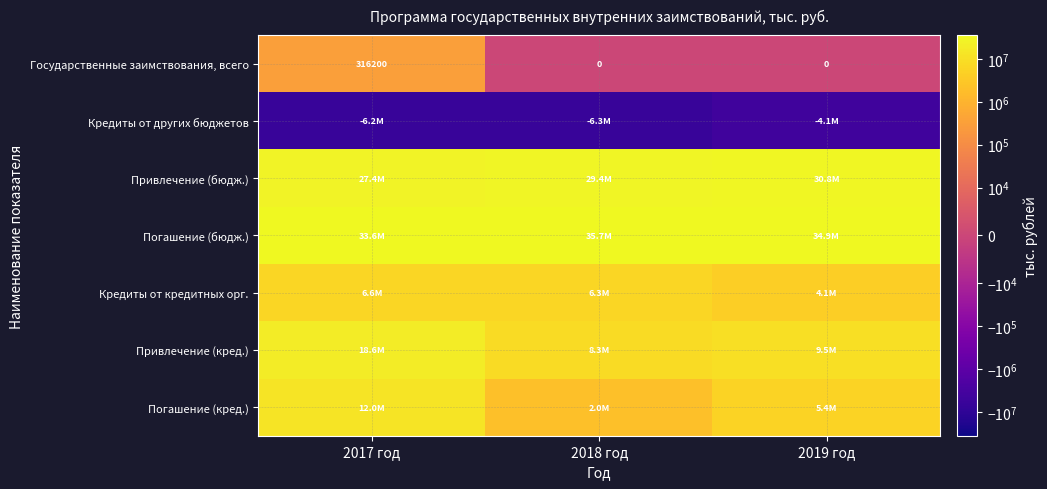

True or false: Государственные заимствования, всего has a value of 150089.6 at 2017 год.

False